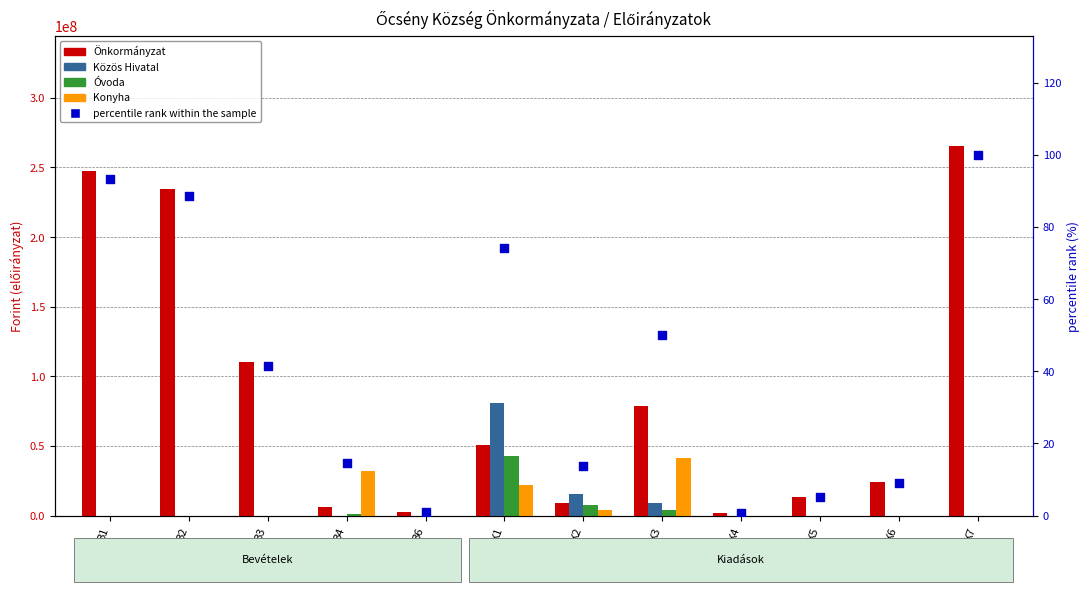

Which series contains the highest Y value?

Önkormányzat